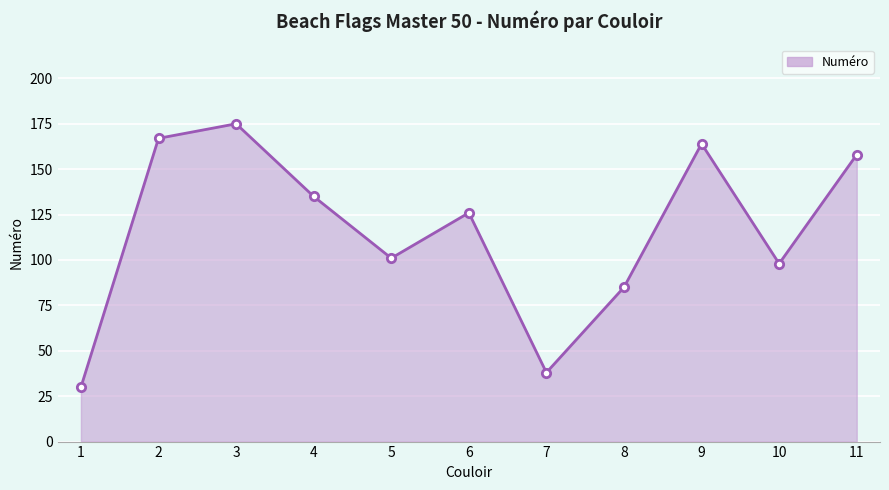

At which category does the chart reach its peak across all series?

3